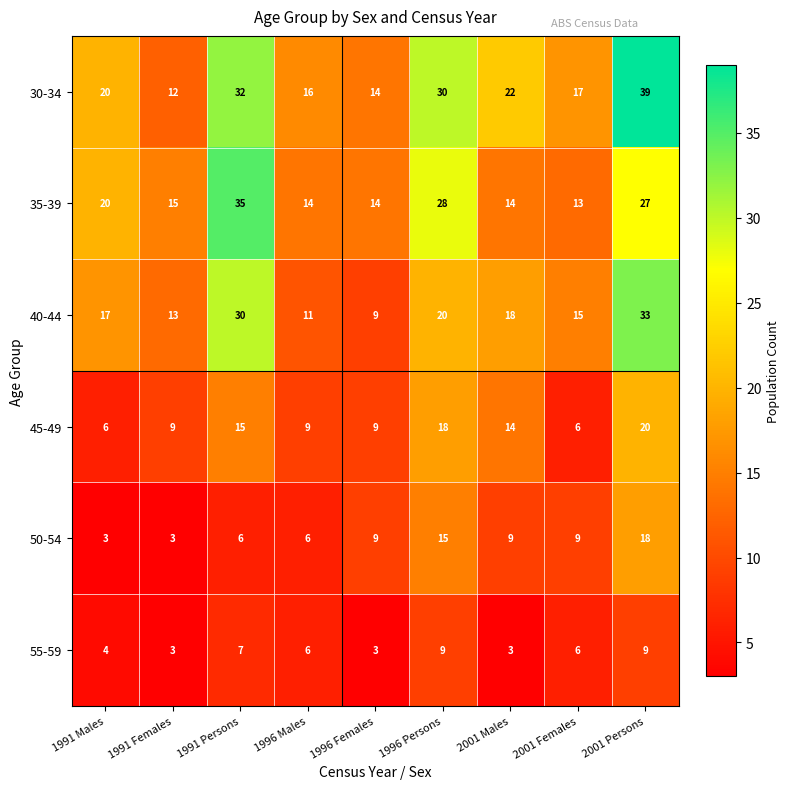

What is the spread (max minus min) of values at 1991 Females?

12